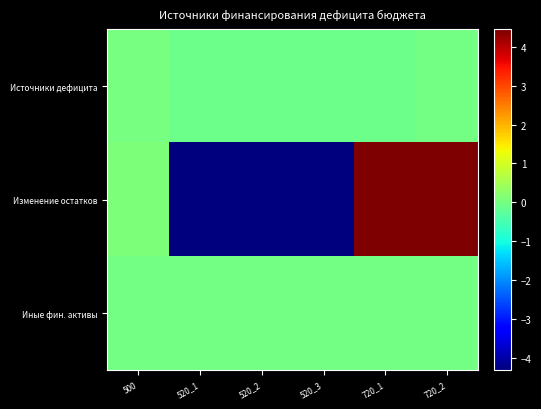

Count the number of categories in the chart.

6